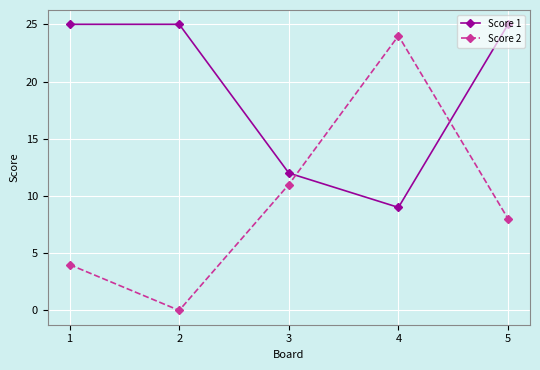

Is this an area chart (filled region under the line)?

No